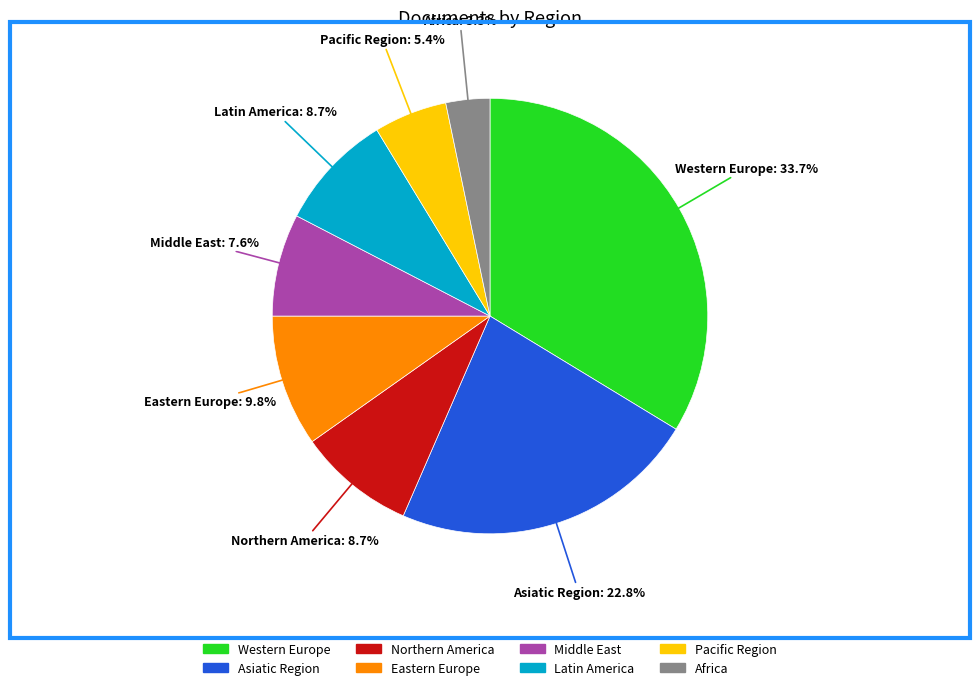

How many segments does this pie chart have?

8